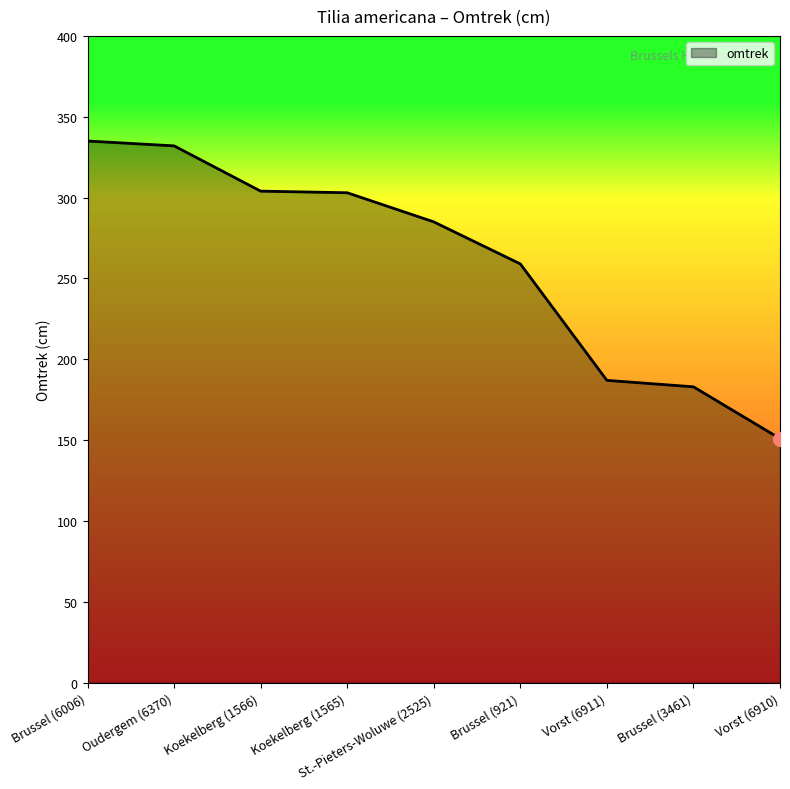

What is the change in value from Koekelberg (1566) to Brussel (921)?

-45